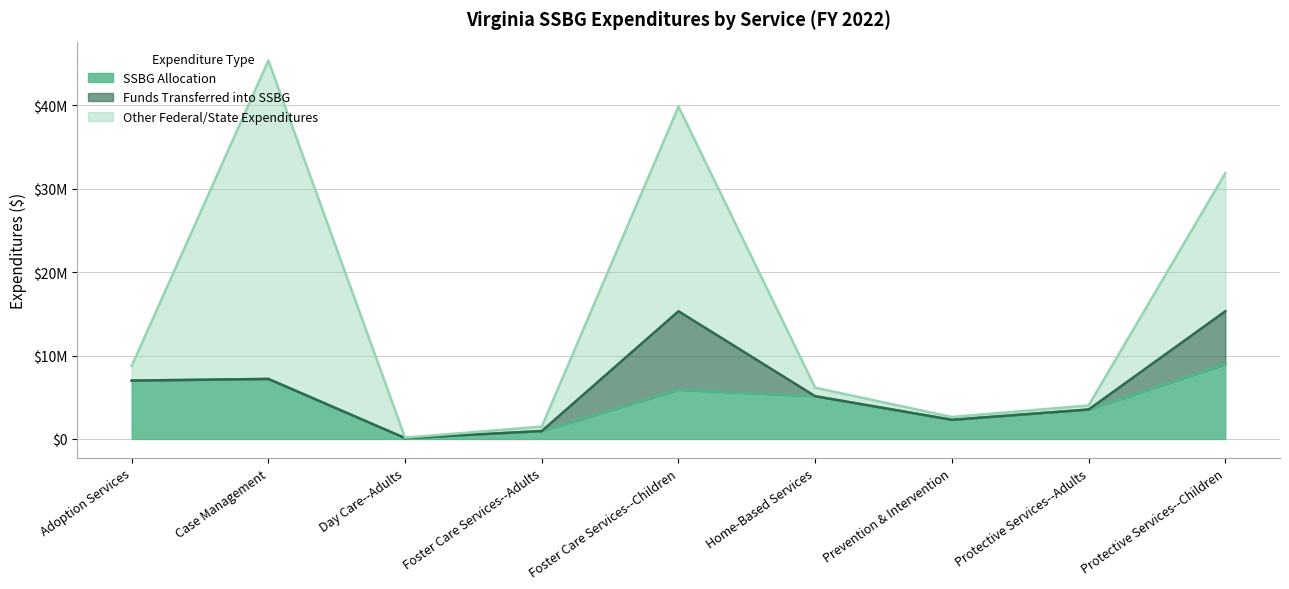

In Other Federal/State Expenditures, how many points are lower than both neighbors (excluding endpoints)?

2